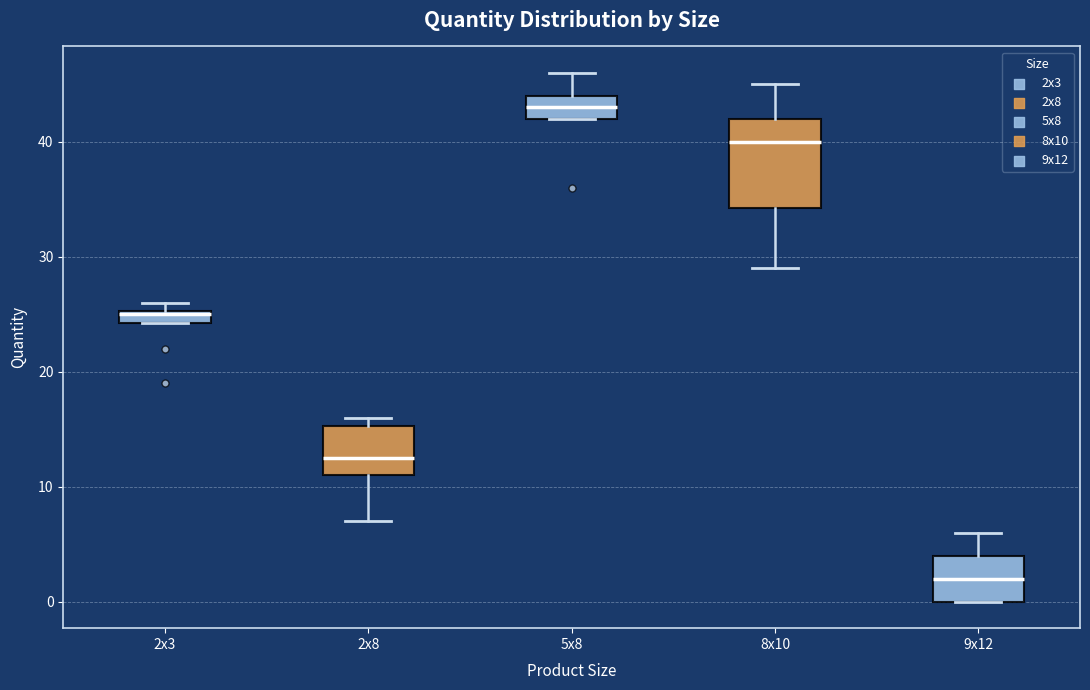

Where is the upper edge of the box for 2x8 on the y-axis? The values are not printed on the chart, so give them approximately, as read against the axis.

15